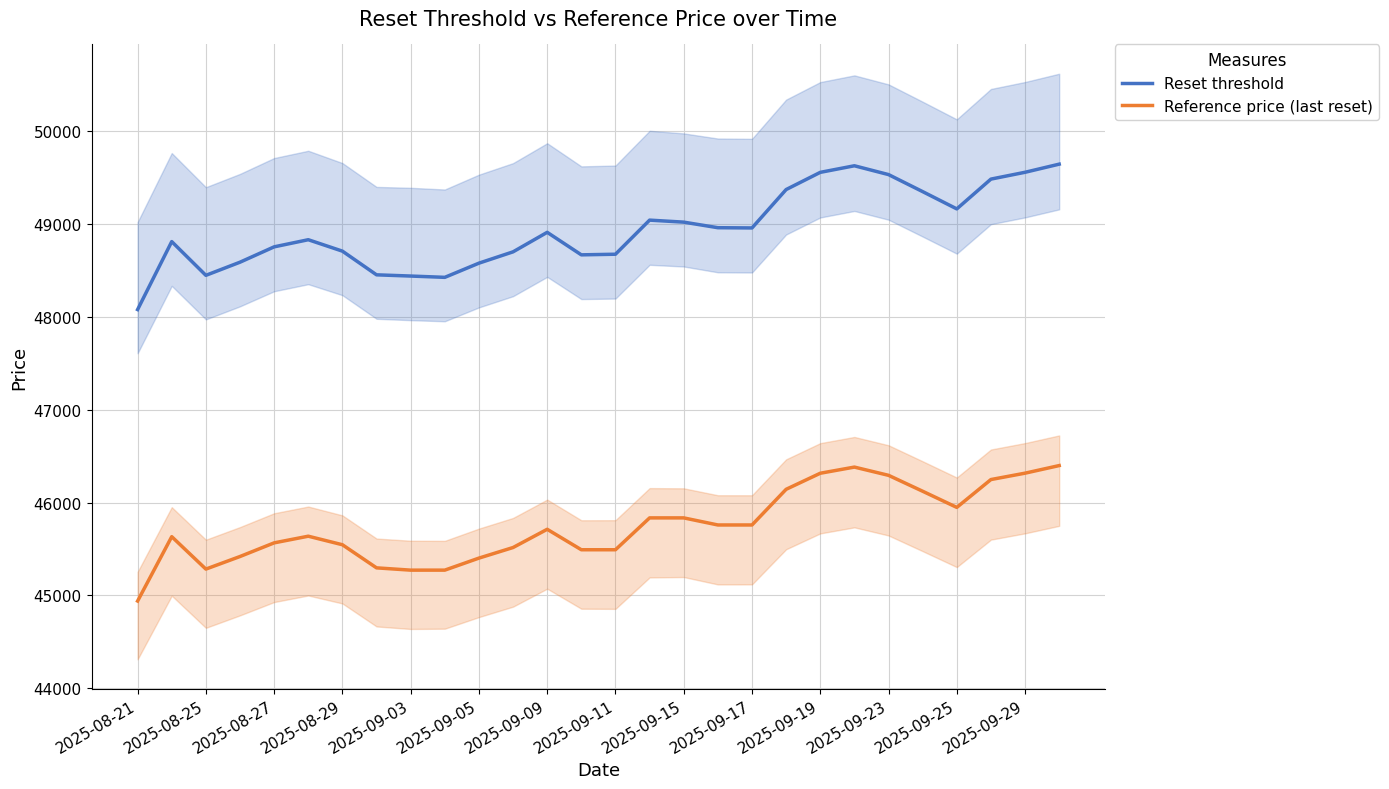

What is the spread (max minus min) of values at 15?

3208.4